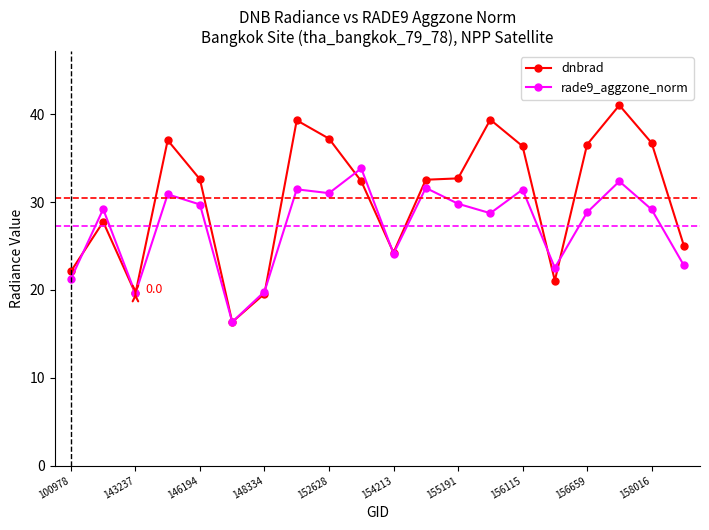

Count the number of categories in the chart.

20